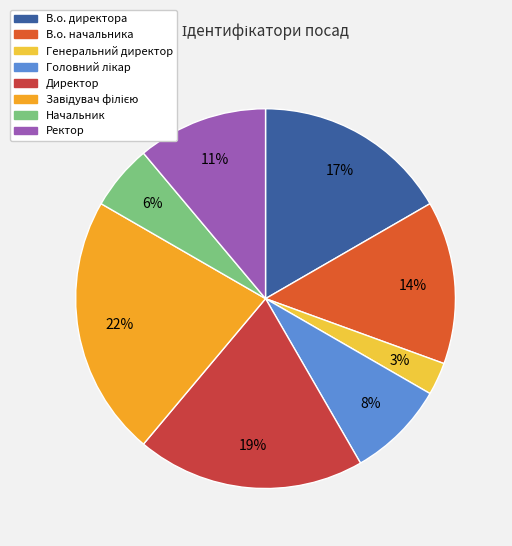

Do В.о. начальника and Ректор together represent more than half of the pie?

No